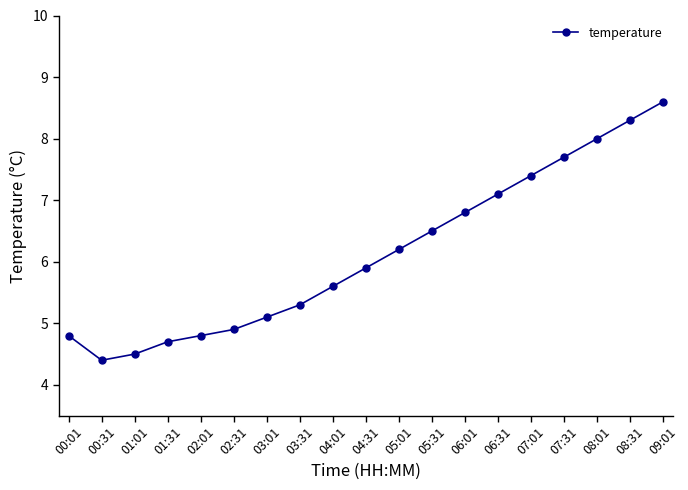

Reading left to right, extract all data points from this chart.

4.8	4.4	4.5	4.7	4.8	4.9	5.1	5.3	5.6	5.9	6.2	6.5	6.8	7.1	7.4	7.7	8.0	8.3	8.6